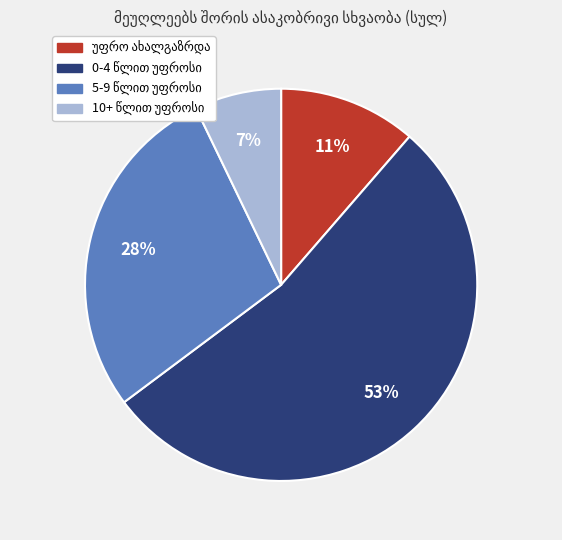

How many slices are in this pie chart?

4